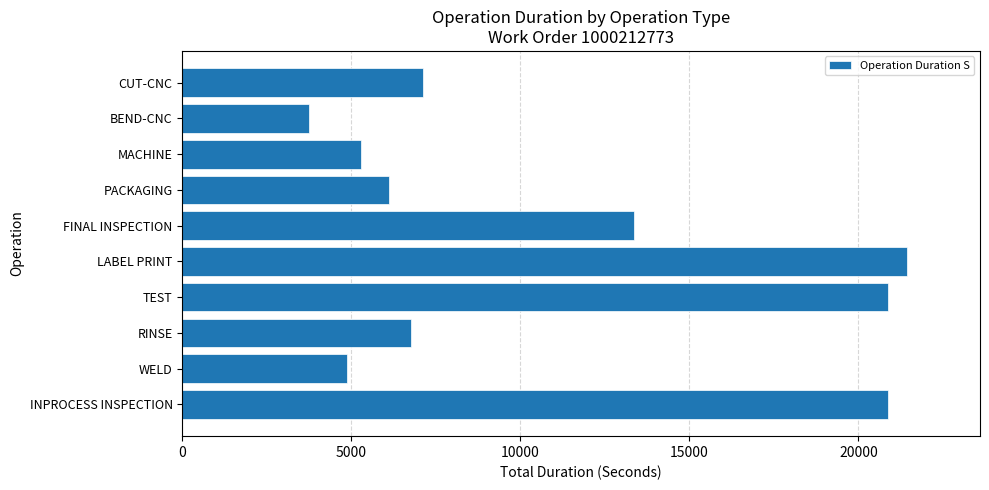

At which label is the value closest to 12592?

FINAL INSPECTION